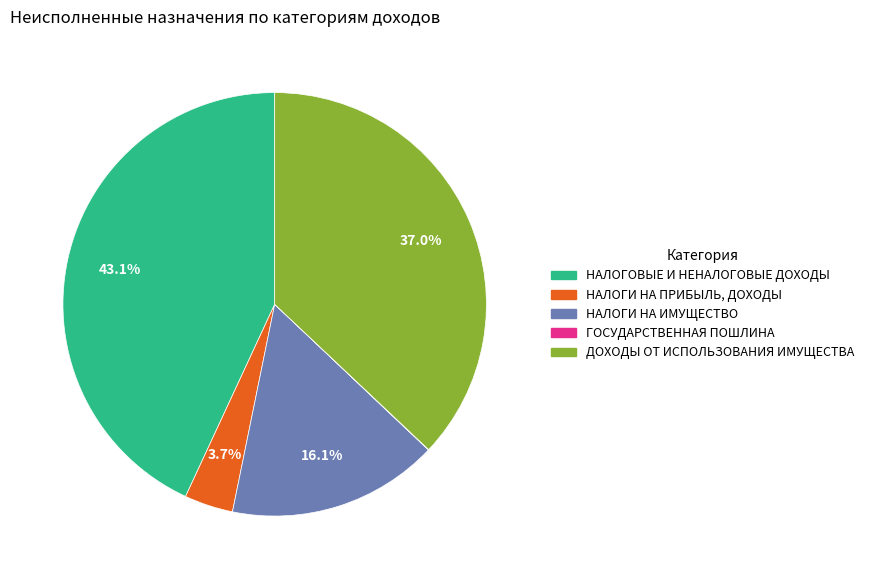

Between НАЛОГИ НА ИМУЩЕСТВО and НАЛОГОВЫЕ И НЕНАЛОГОВЫЕ ДОХОДЫ, which is larger?

НАЛОГОВЫЕ И НЕНАЛОГОВЫЕ ДОХОДЫ